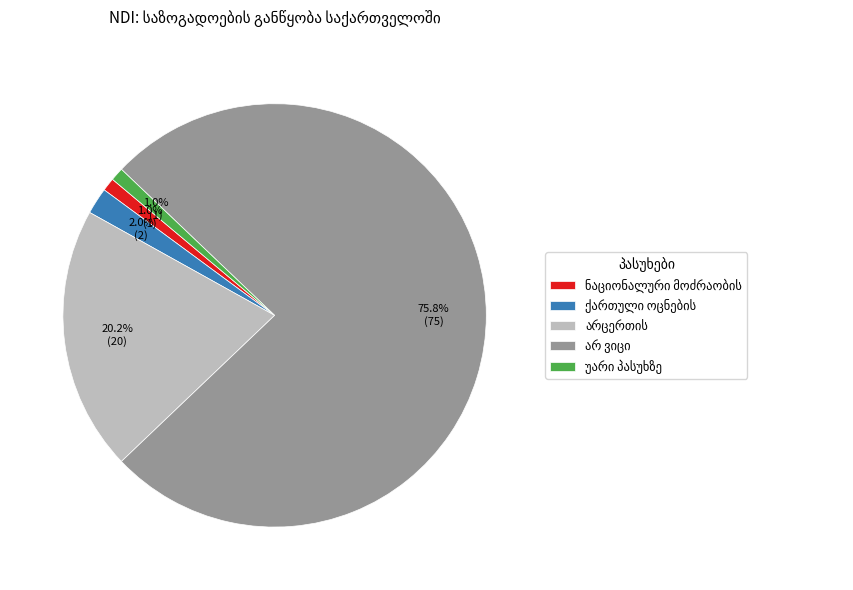

Is there any slice that represents more than half of the pie?

Yes